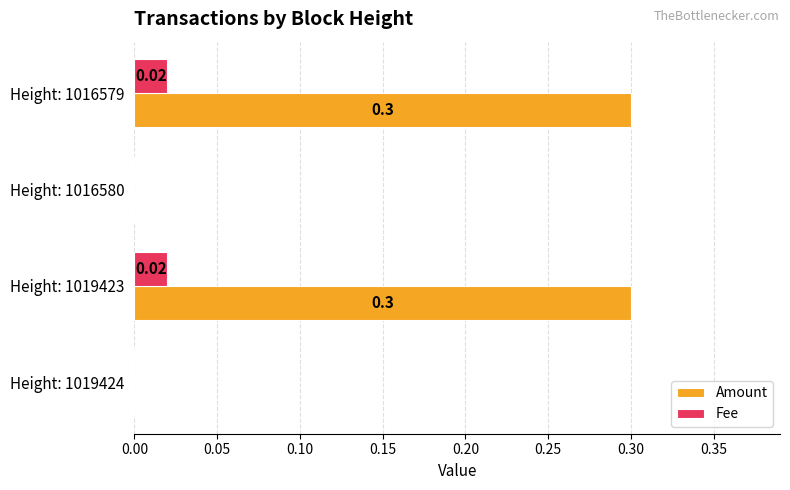

Between Height: 1019424 and Height: 1019423, which series saw the biggest shift?

Amount